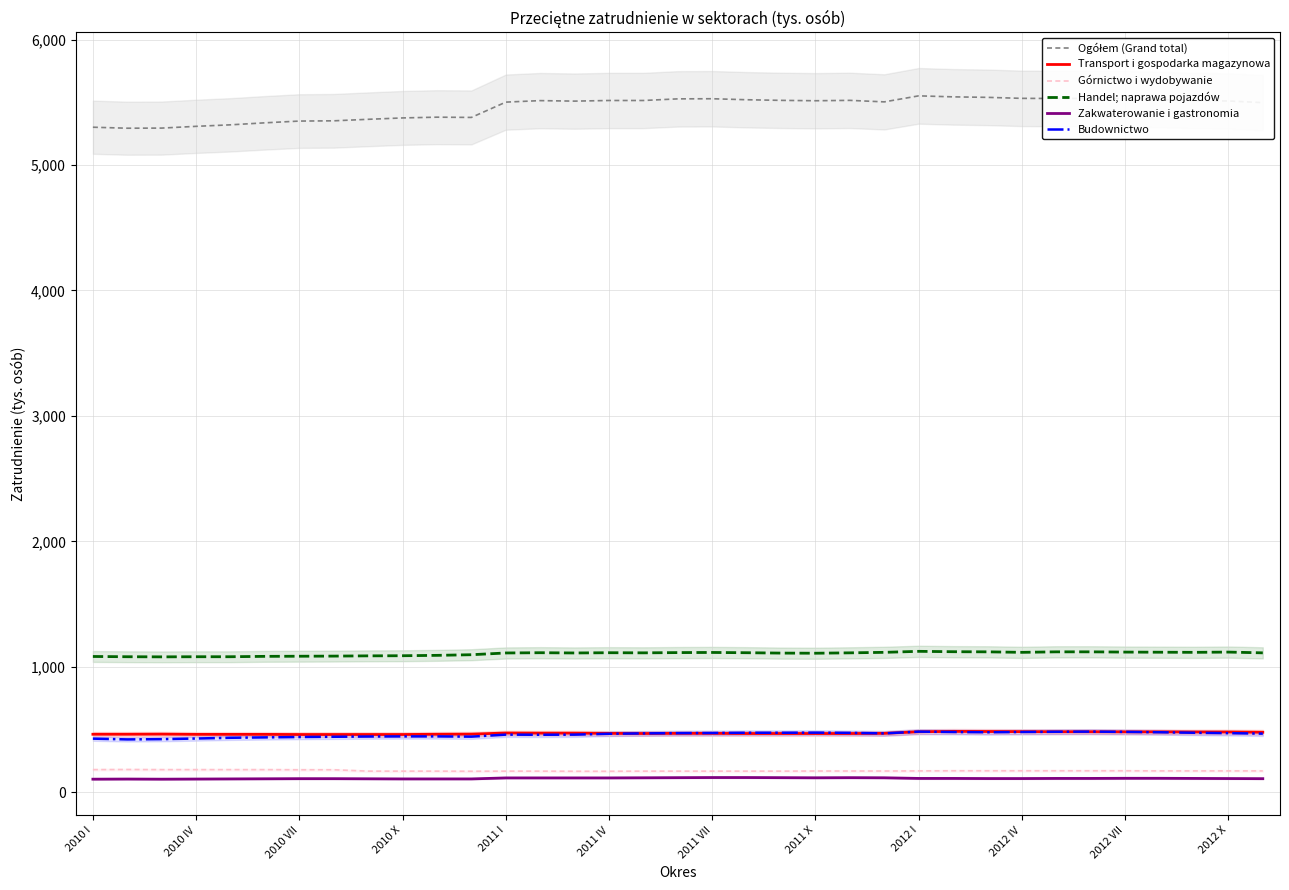

At which label does Budownictwo first exceed 469?

17